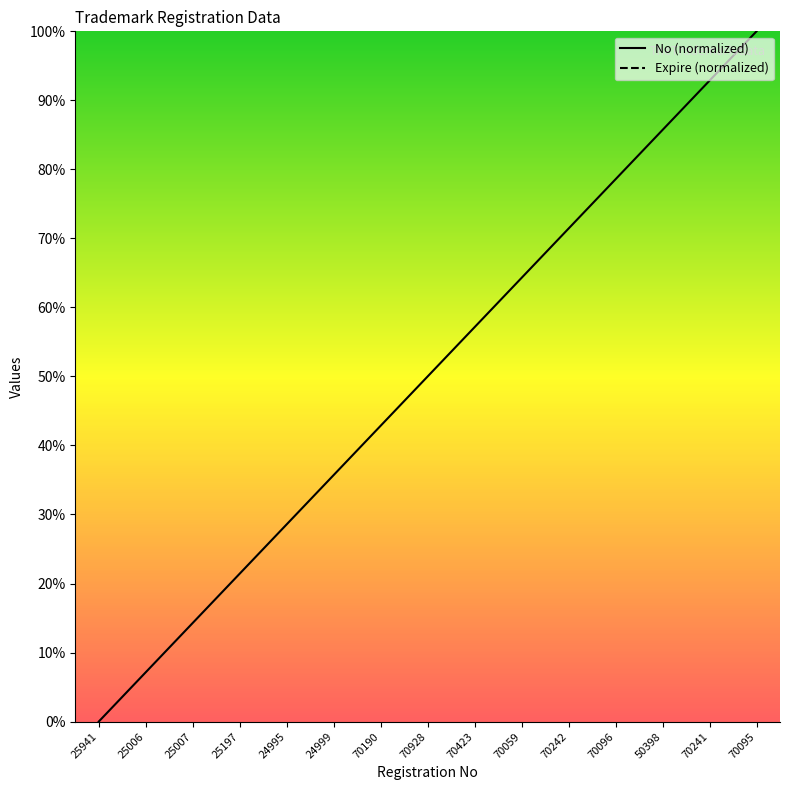

What is the maximum value shown in the chart?

100.0